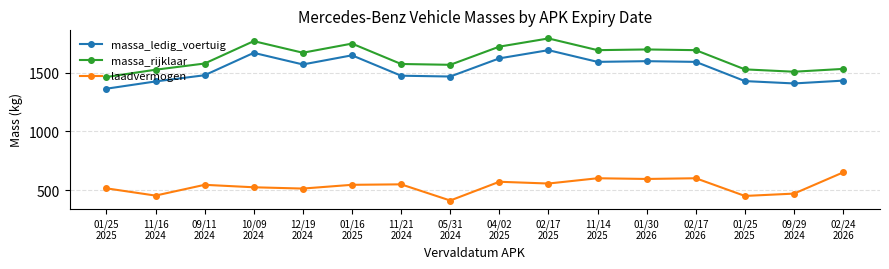

What is the difference between the highest and lowest values at 02/17
2025?

1238